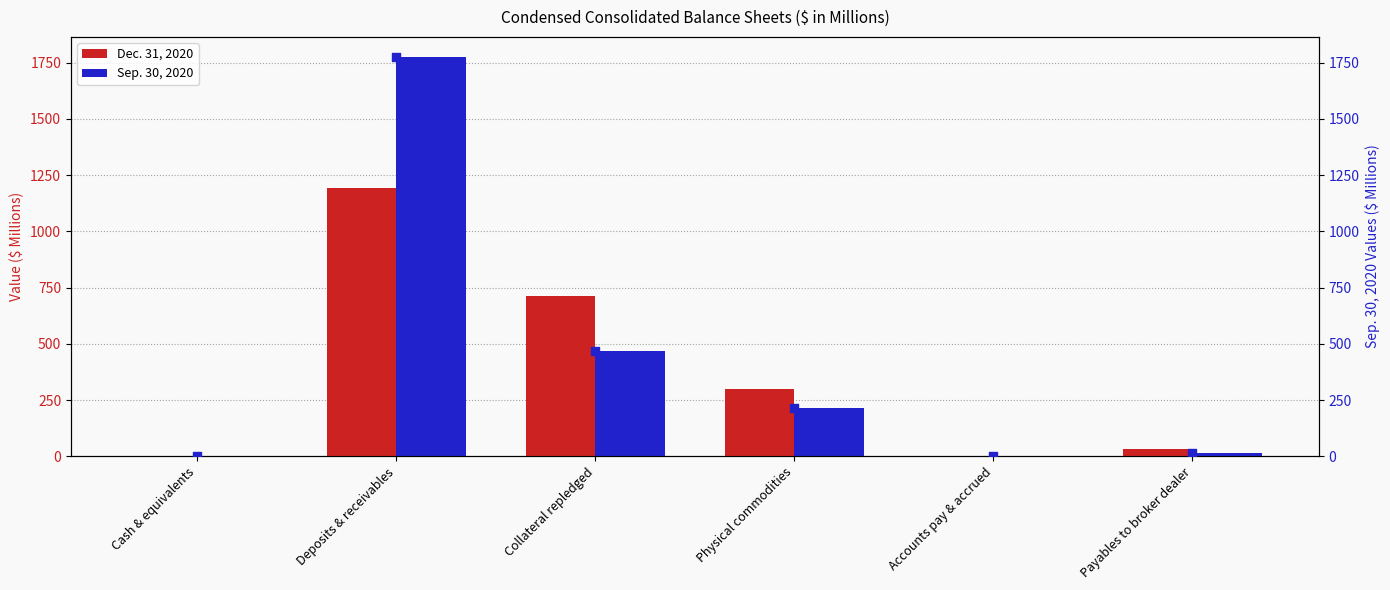

Which series has the widest spread of Y values?

Sep. 30, 2020